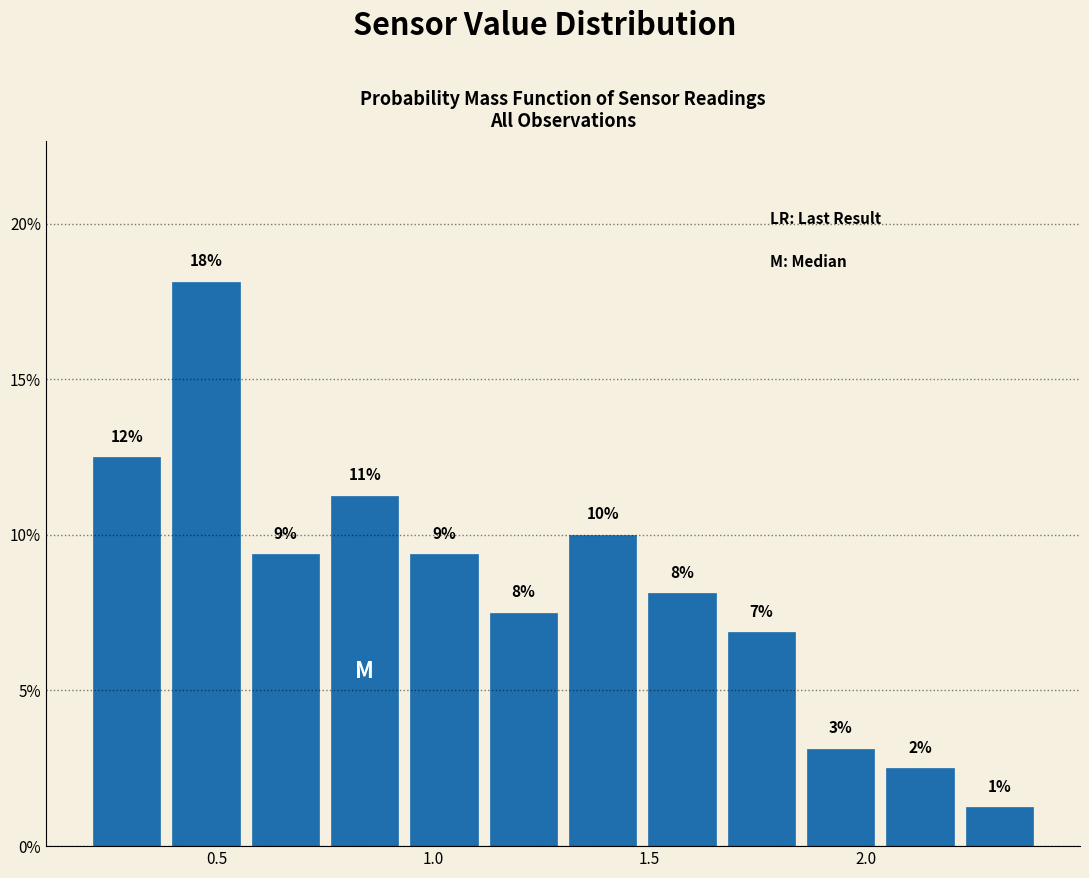

Around what value on the x-axis is the tallest bar? Give the approximate position of its centre, as read against the axis.

0.50